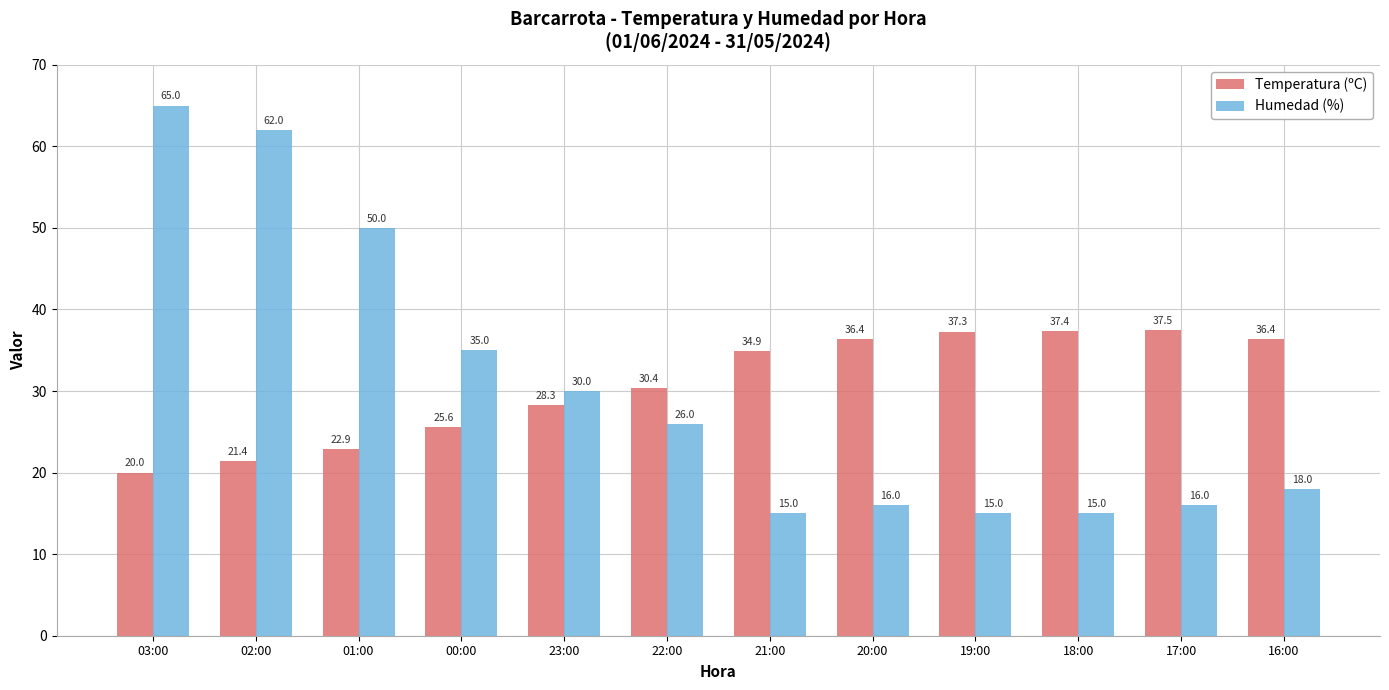

Read the Temperatura (ºC) value at 22:00.

30.4